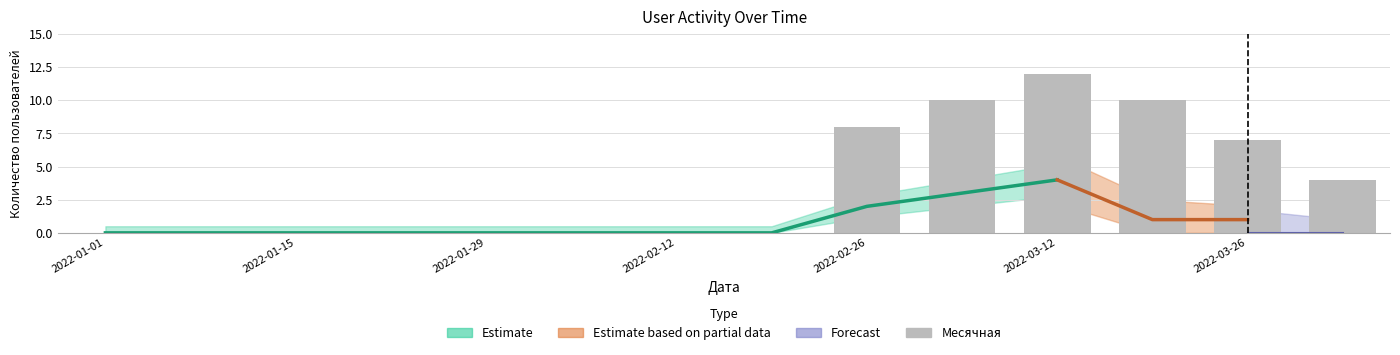

What is the sum of all values?

51